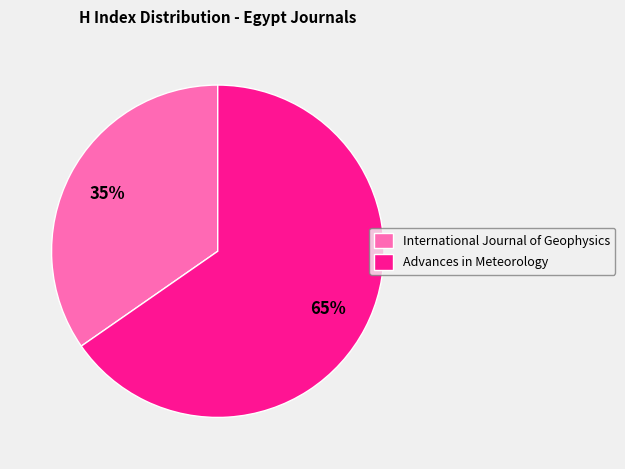

Is the sum of Advances in Meteorology and International Journal of Geophysics greater than half?

Yes